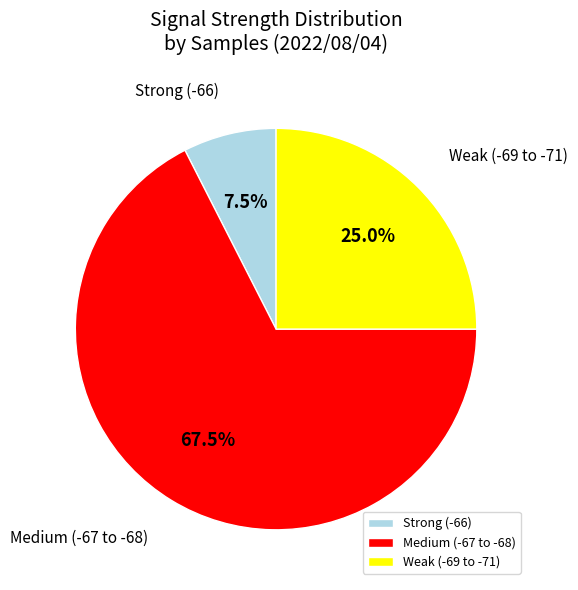

Does any single category account for the majority?

Yes